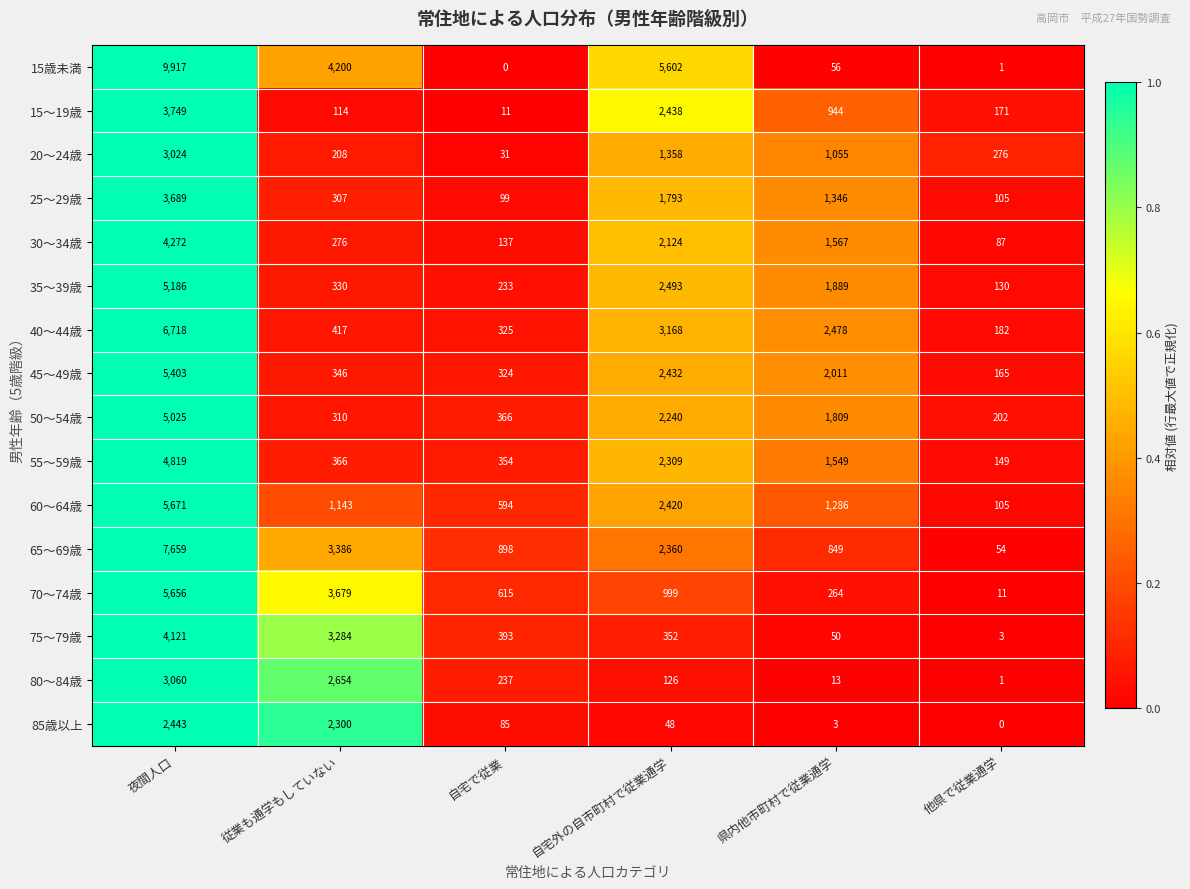

Which series has the largest total across all categories?

15歳未満